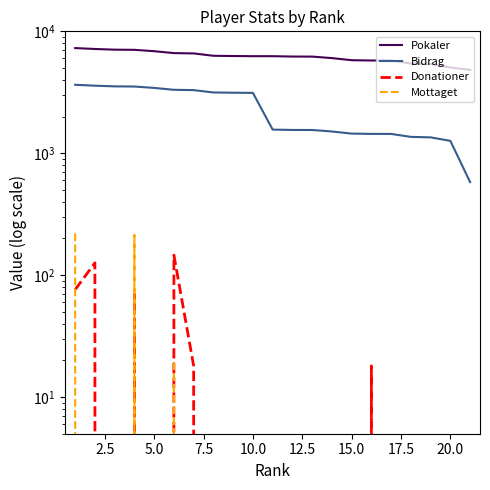

List the series in order of their peak value, highest first.

Pokaler, Bidrag, Mottaget, Donationer